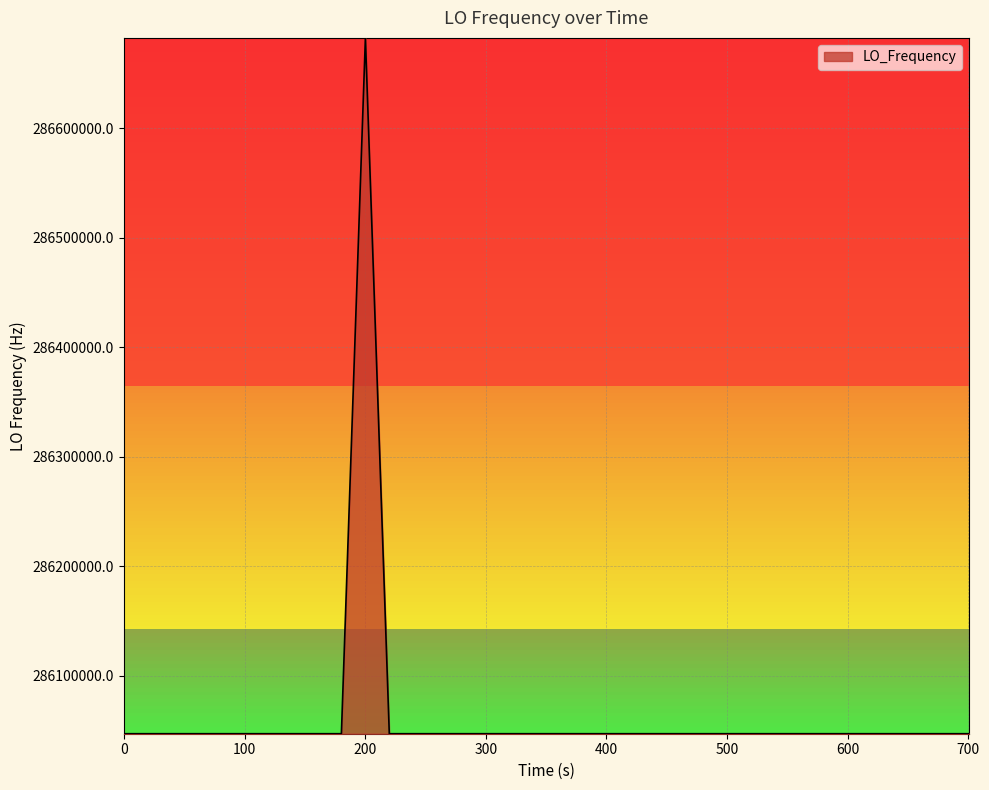

What is the difference between the maximum and minimum values?

635708.0